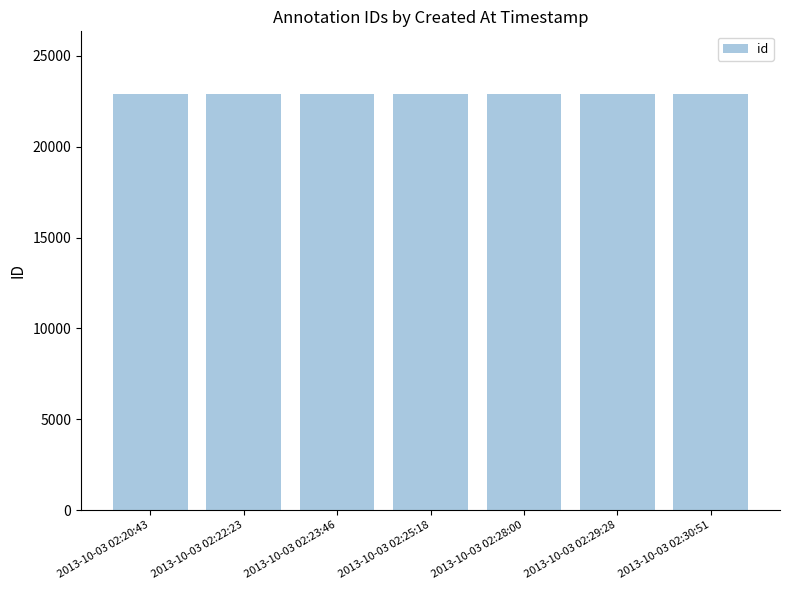

How many values are between 22912 and 22916?

5